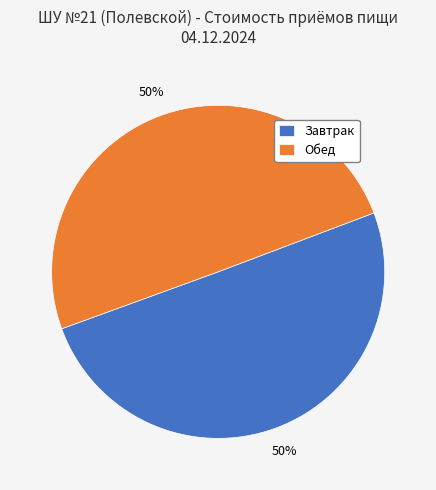

To the nearest percent, what is the average slice percentage?

50%